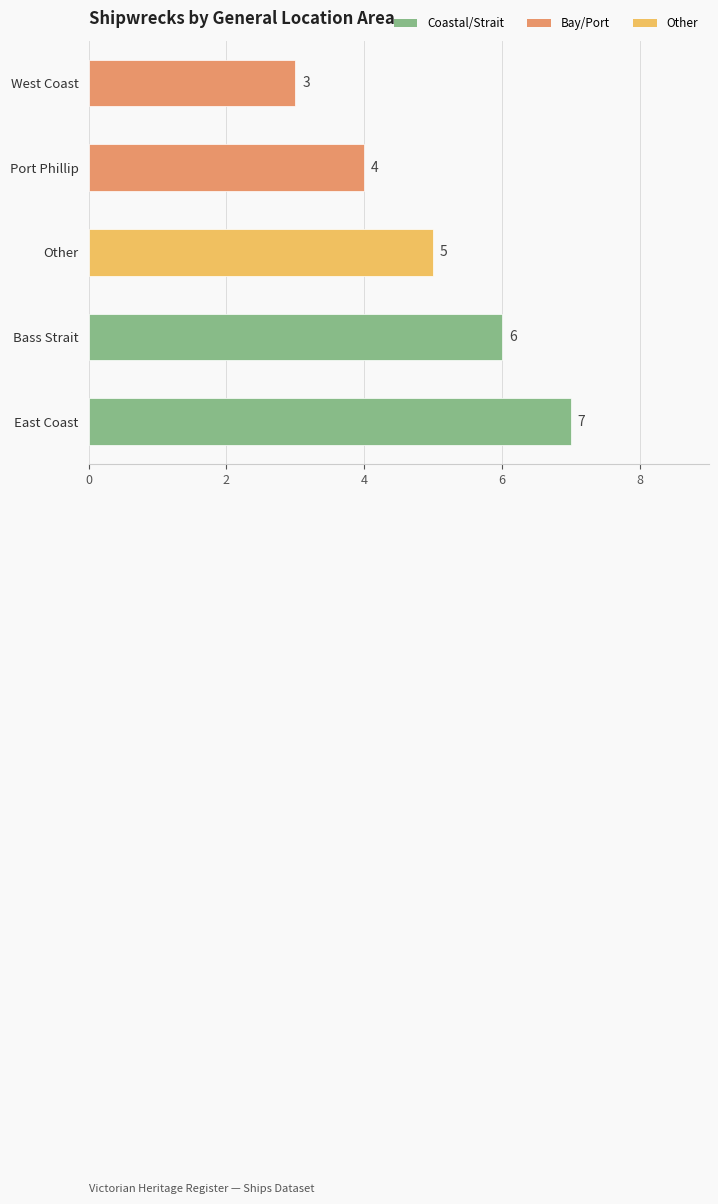

List the labels in order of value, largest first.

East Coast, Bass Strait, Other, Port Phillip, West Coast